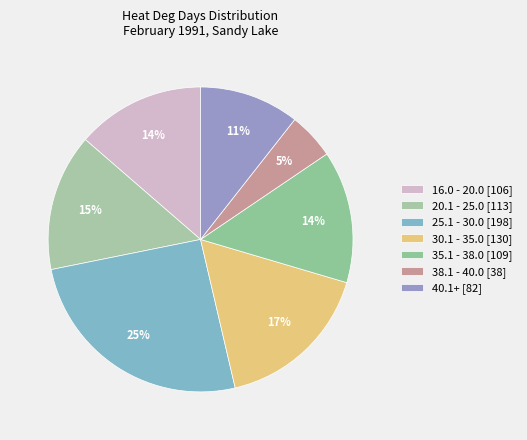

How many segments does this pie chart have?

7